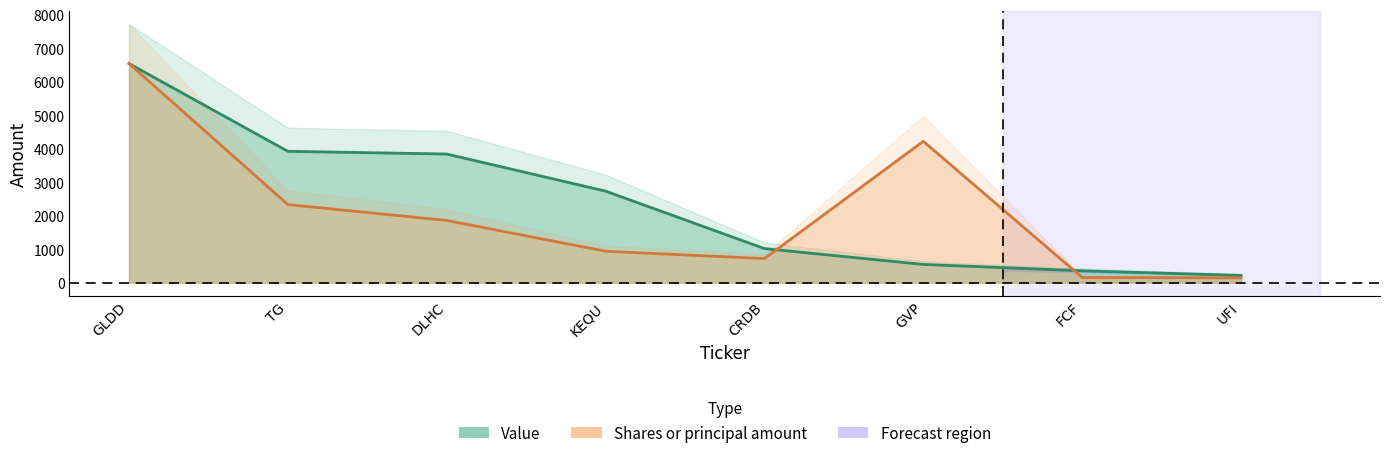

At how many categories does at least one series exceed 189?

8